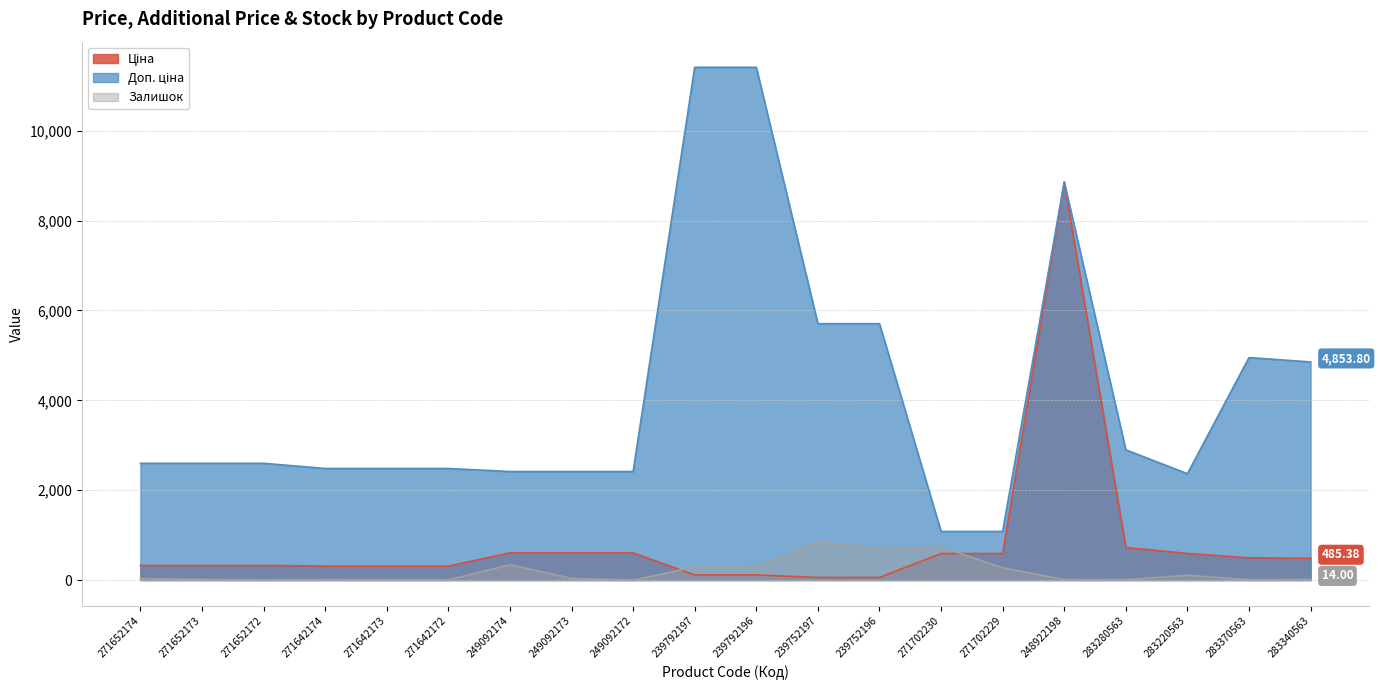

Is it true that Ціна equals 180.8 at 271652172?

False